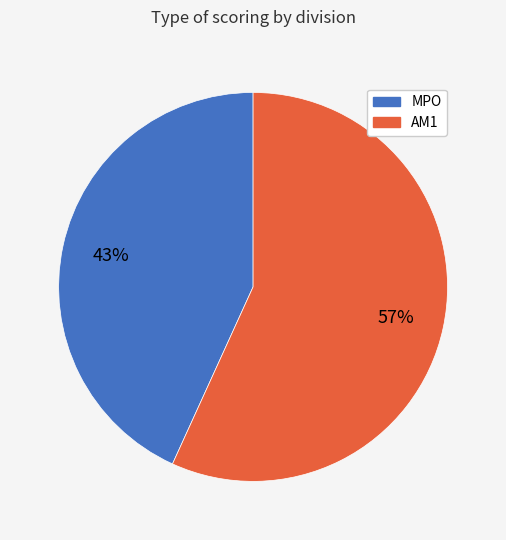

Do MPO and AM1 together represent more than half of the pie?

Yes